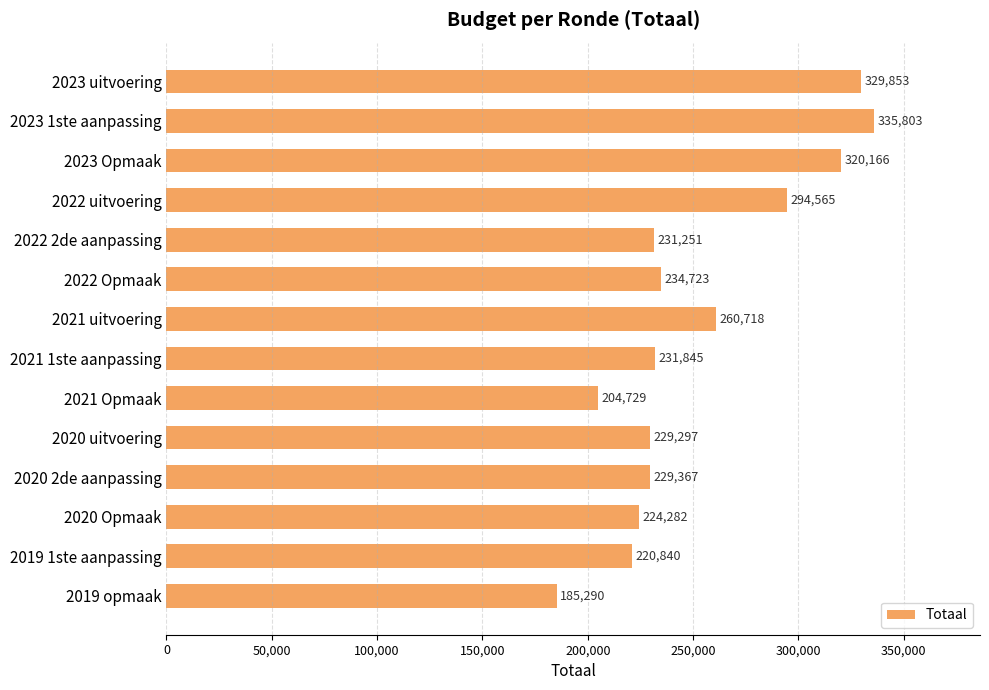

What is the minimum value shown in the chart?

185290